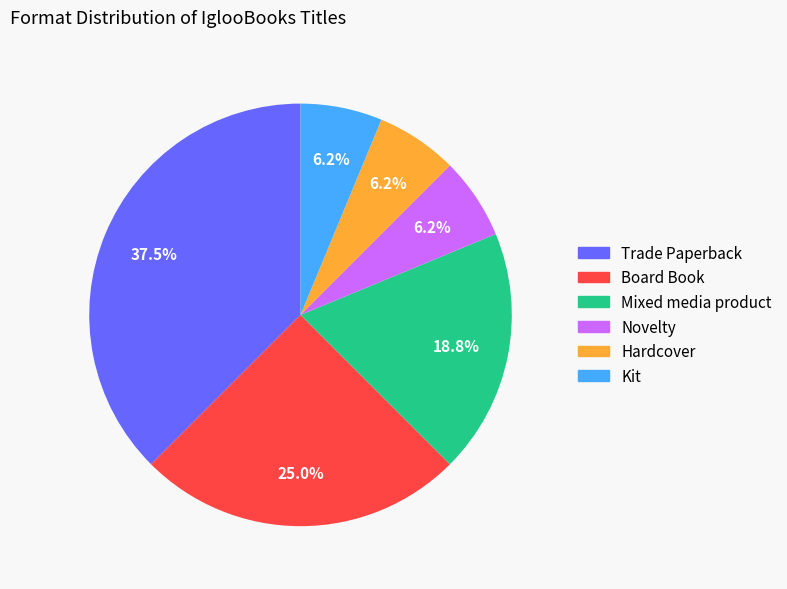

Is there any slice that represents more than half of the pie?

No